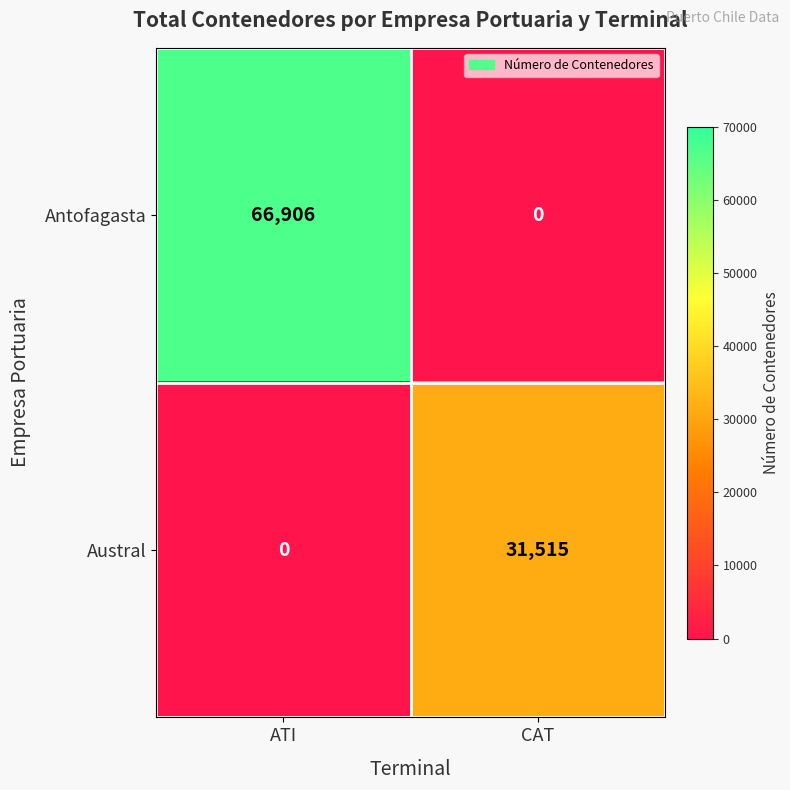

What is the sum of the Austral values at CAT and ATI?

31515